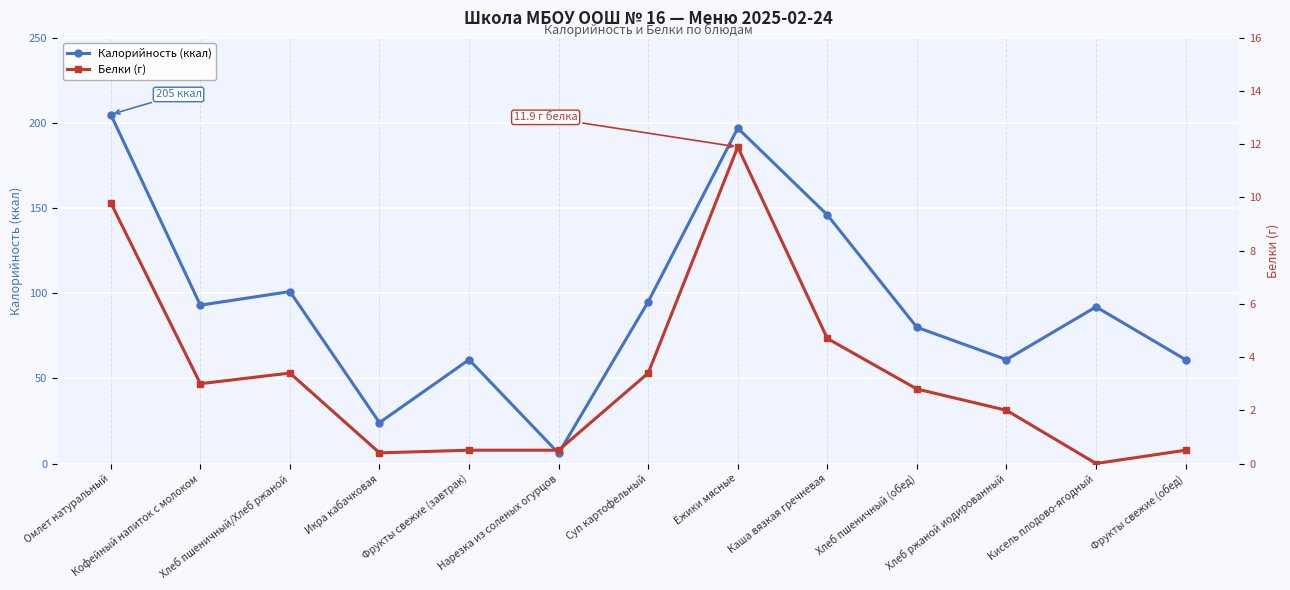

Reading left to right, extract all data points from this chart.

Калорийность (ккал): 205.0	93.0	101.0	24.0	61.0	6.0	95.0	197.0	146.0	80.0	61.0	92.0	61.0
Белки (г): 9.8	3.0	3.4	0.4	0.5	0.5	3.4	11.9	4.7	2.8	2.0	0.0	0.5